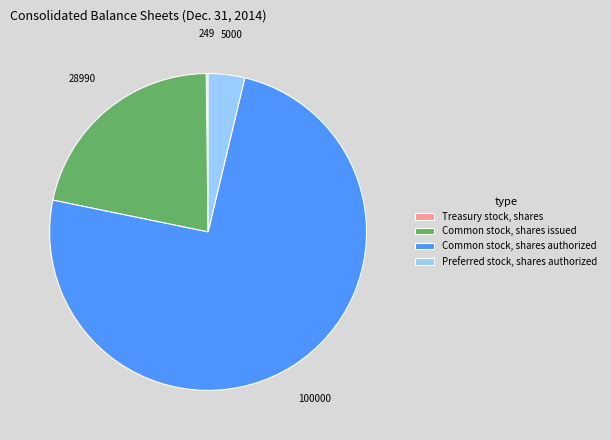

What is the ratio of the value at Common stock, shares authorized to the value at Common stock, shares issued?

3.4